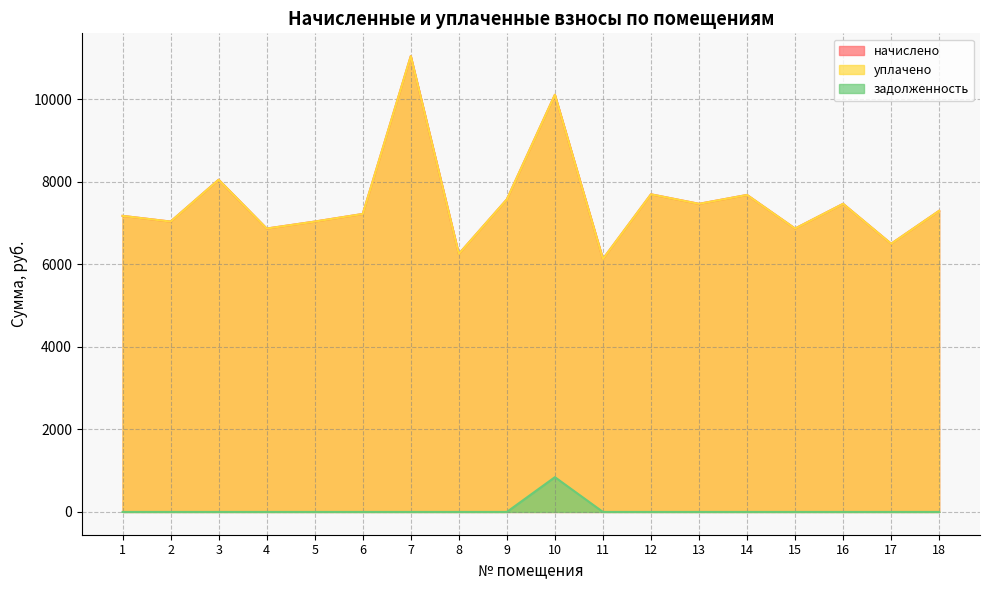

What are all the series names shown in the legend?

начислено, уплачено, задолженность